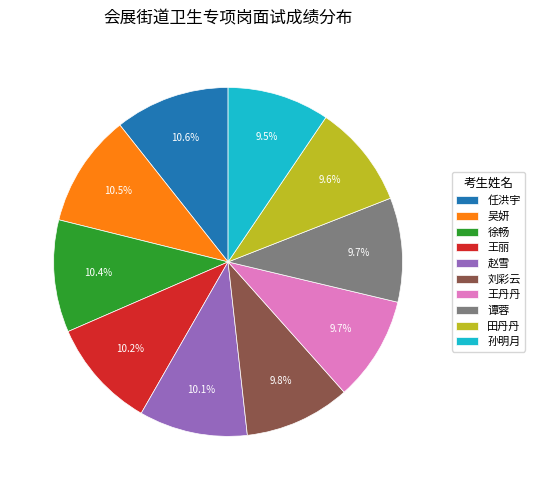

Count the number of slices in the pie.

10